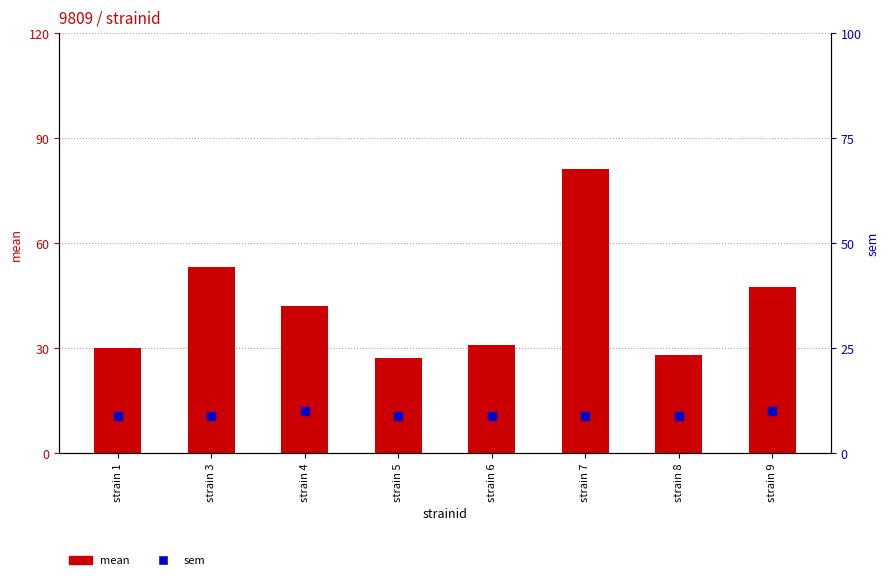

What are all the series names shown in the legend?

mean, sem